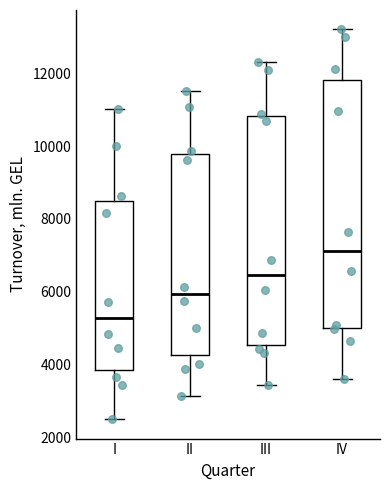

Which box's median line is the lowest?

I